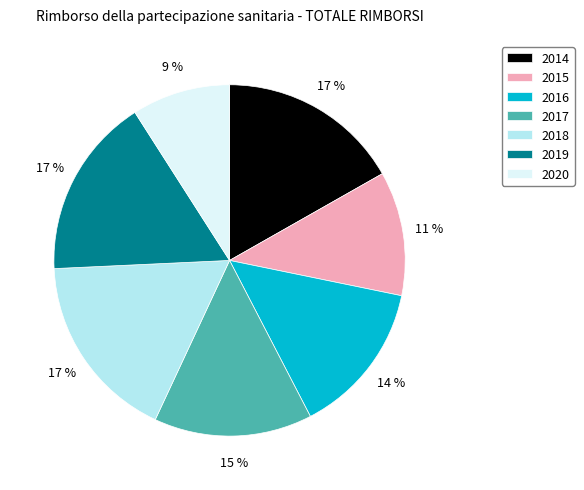

True or false: 2018 accounts for 7% of the total.

False